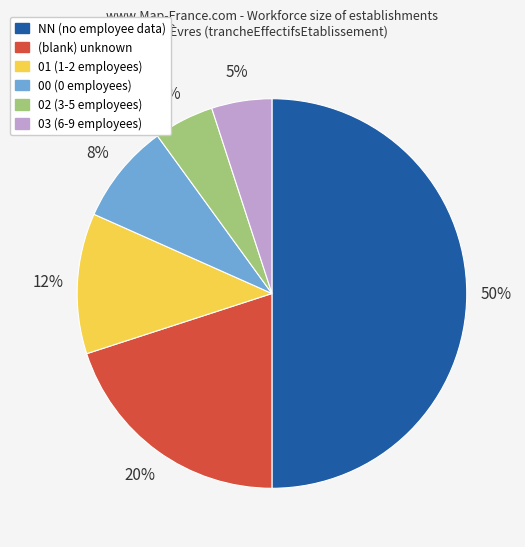

To the nearest percent, what is the average slice percentage?

17%